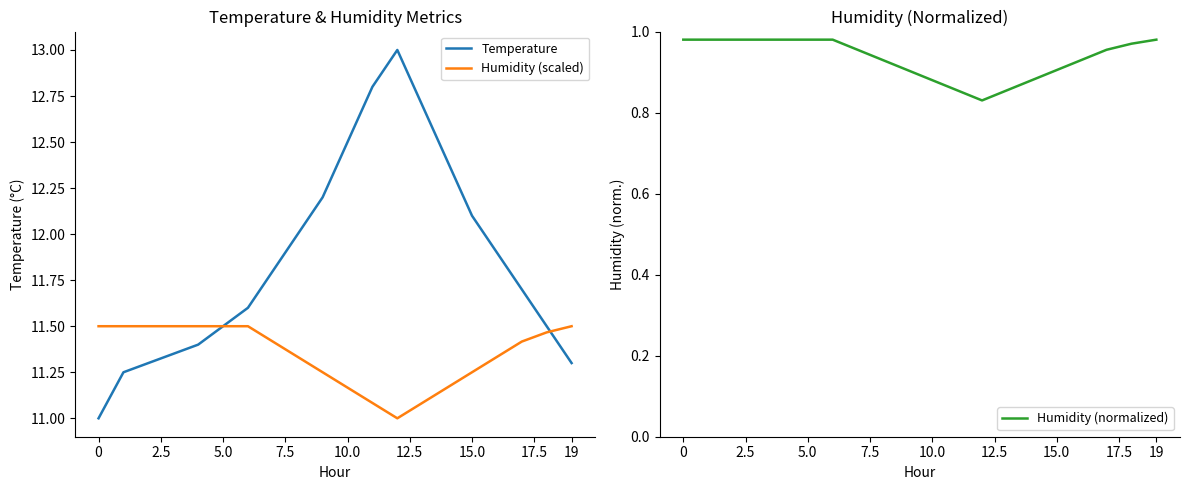

How many lines are shown in the chart?

3